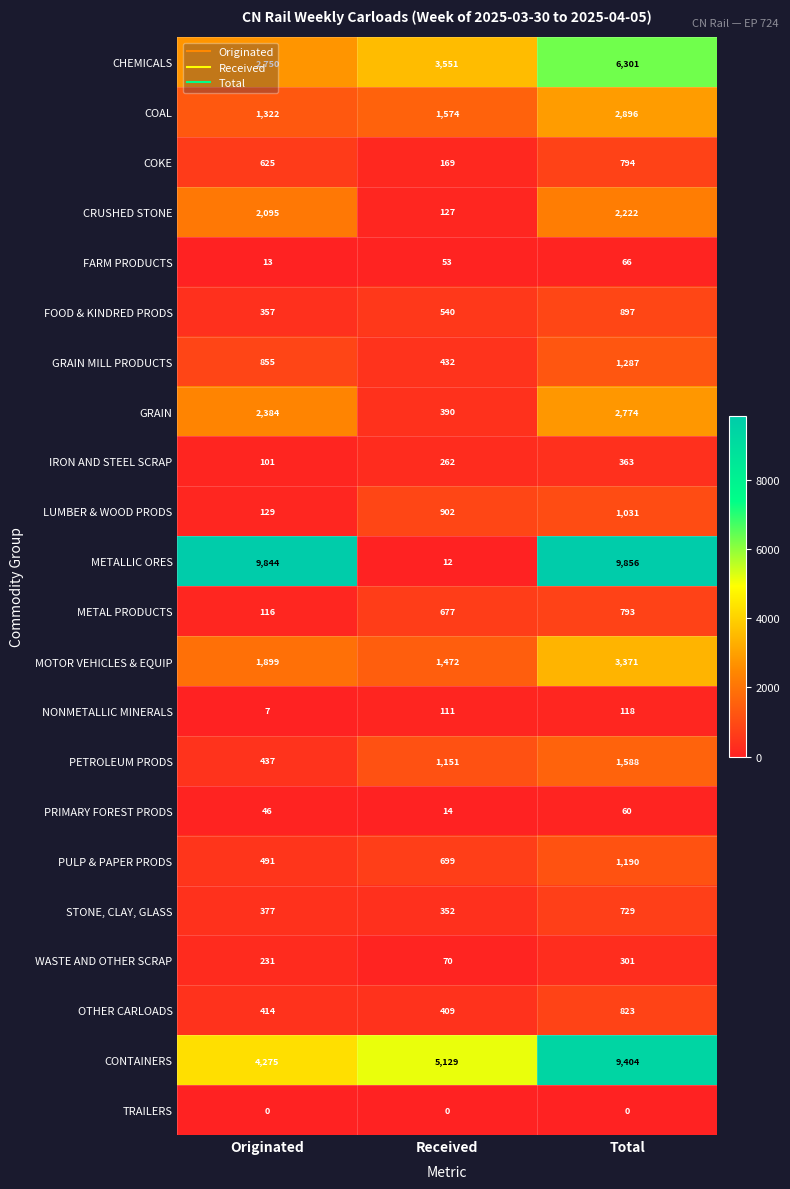

Which series has the largest total across all categories?

METALLIC ORES